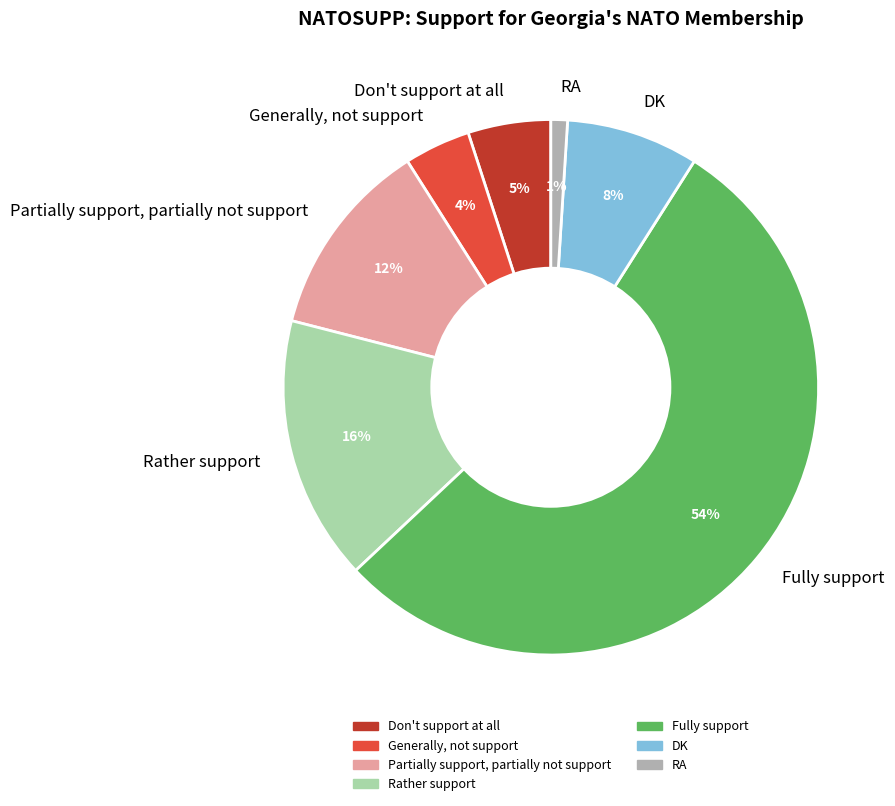

Approximately how many times larger is the value at Don't support at all compared to DK?

0.6